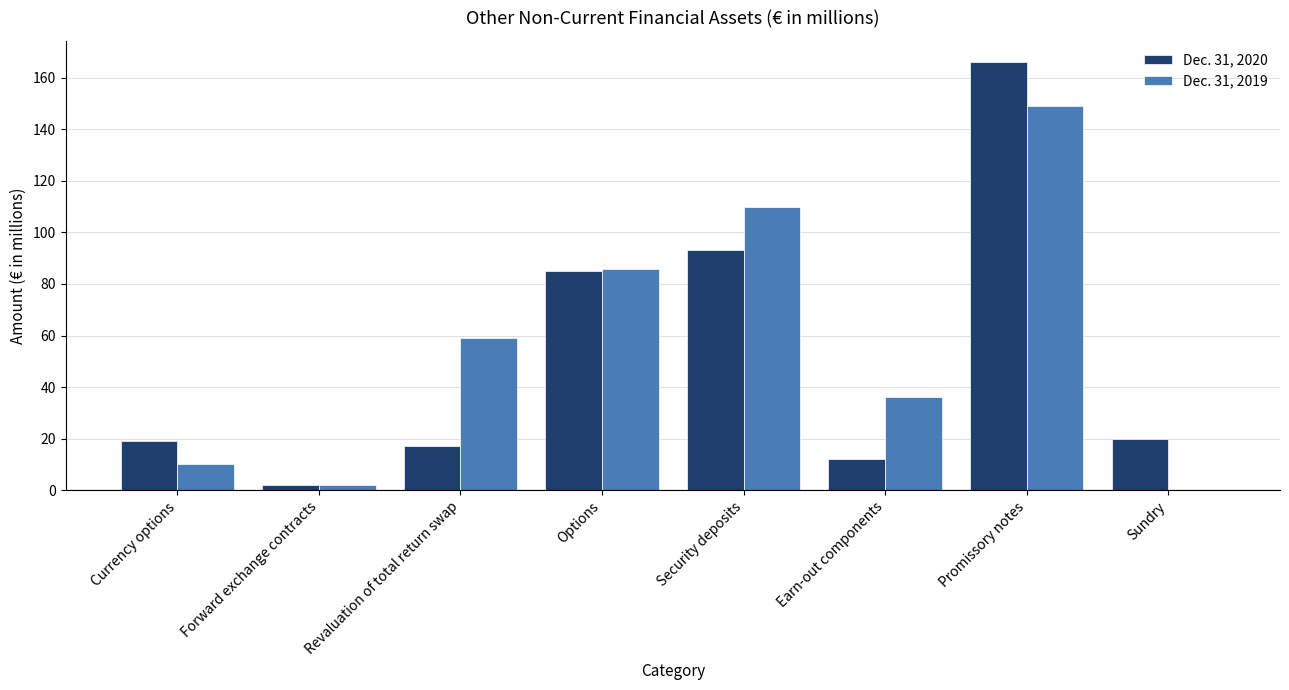

Reading left to right, what are all the values shown in this chart?

Dec. 31, 2020: Currency options=19	Forward exchange contracts=2	Revaluation of total return swap=17	Options=85	Security deposits=93	Earn-out components=12	Promissory notes=166	Sundry=20
Dec. 31, 2019: Currency options=10	Forward exchange contracts=2	Revaluation of total return swap=59	Options=86	Security deposits=110	Earn-out components=36	Promissory notes=149	Sundry=0